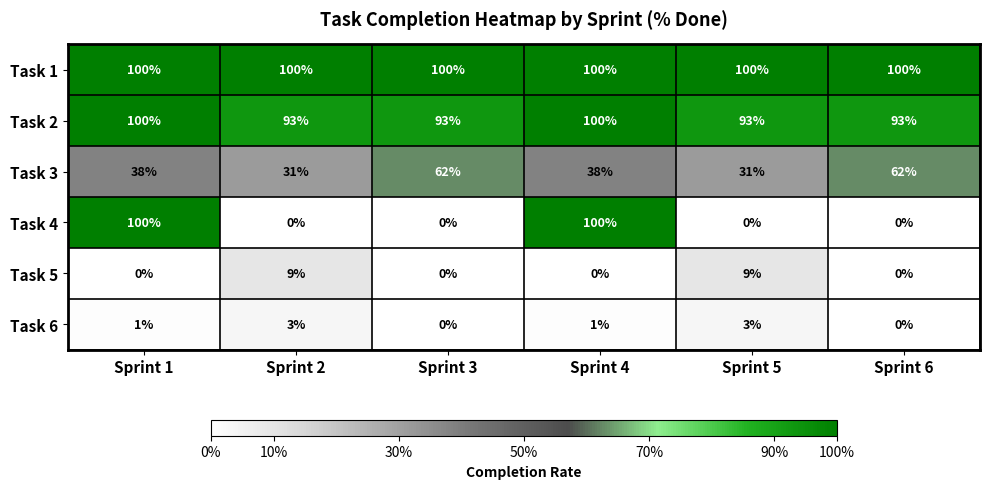

What is the maximum value shown in the chart?

100